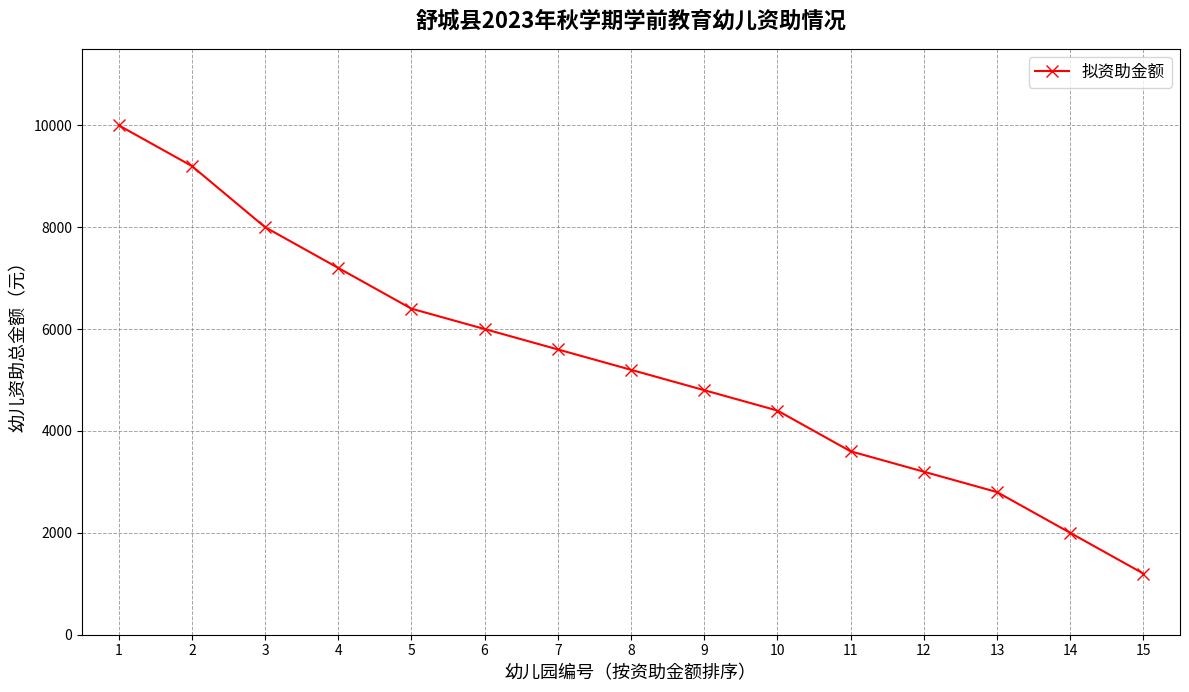

The chart shows a value of 3600 at 11. True or false?

True